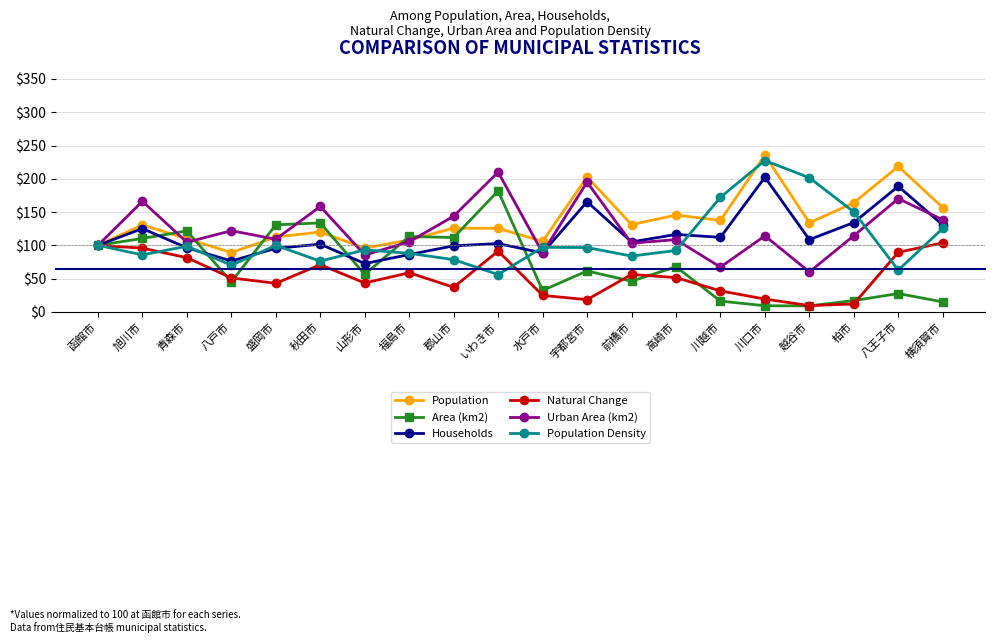

Which label corresponds to the largest value in the chart?

川口市